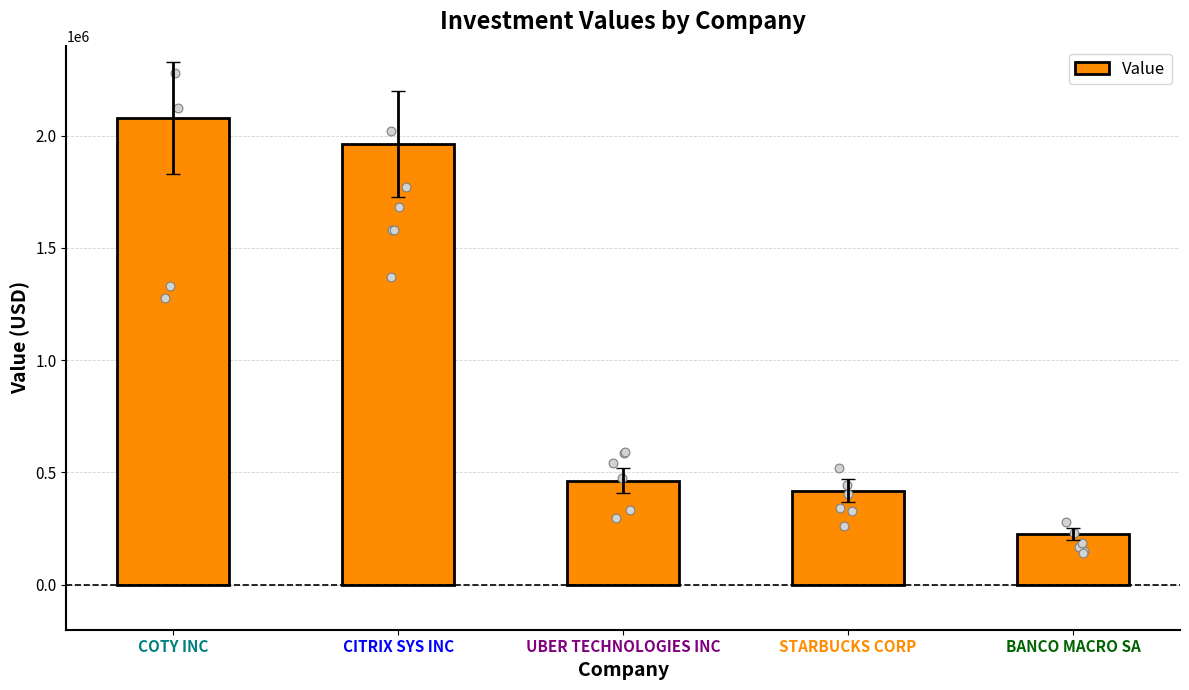

What is the ratio of the value at UBER TECHNOLOGIES INC to the value at BANCO MACRO SA?

2.1